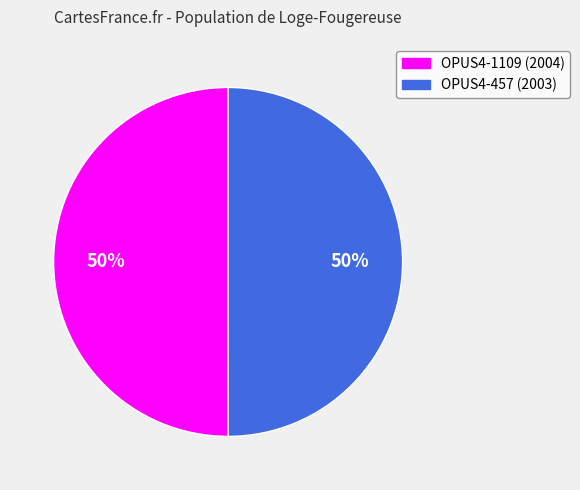

To the nearest percent, what percentage of the pie is OPUS4-457?

50%